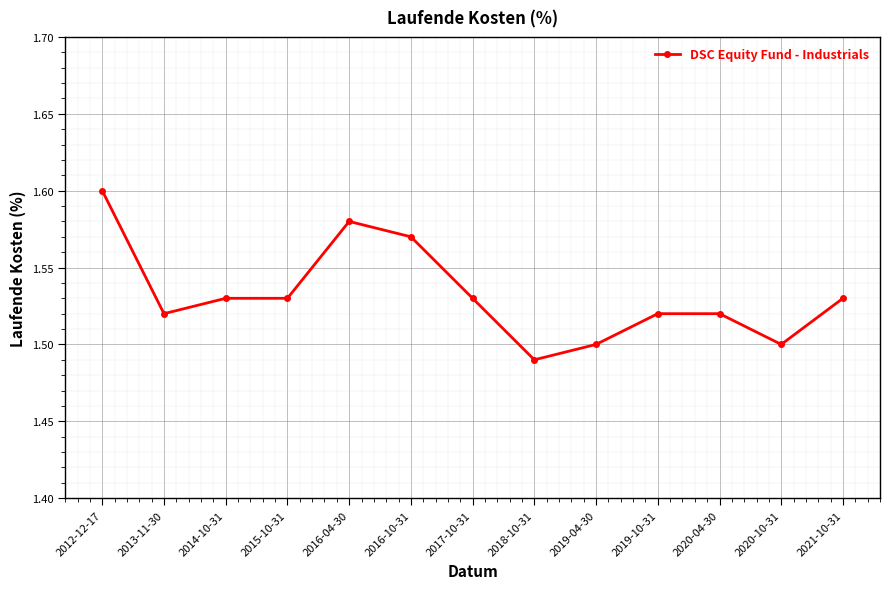

True or false: there are more than 0 points higher than both neighbors.

True